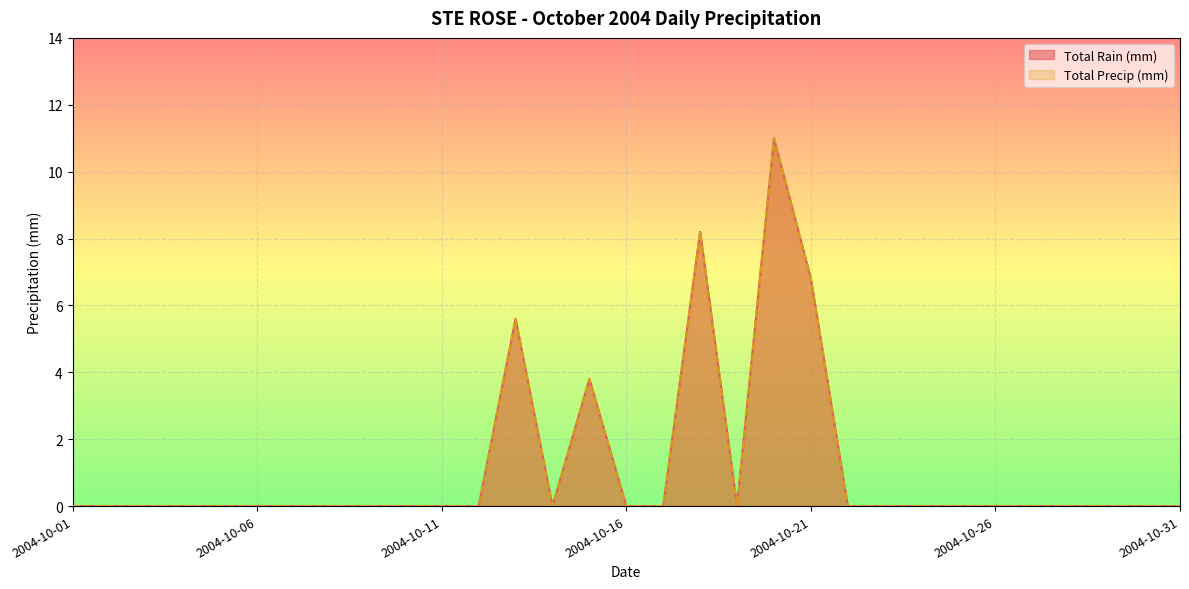

What is the difference between the second highest and second lowest values in the Total Precip (mm) series?

8.2